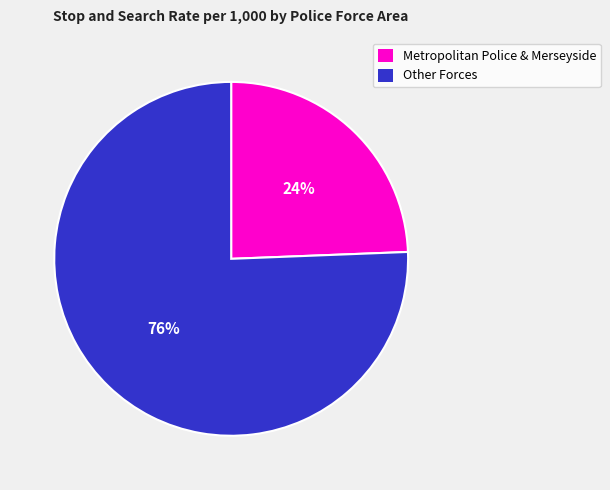

Count the number of slices in the pie.

2